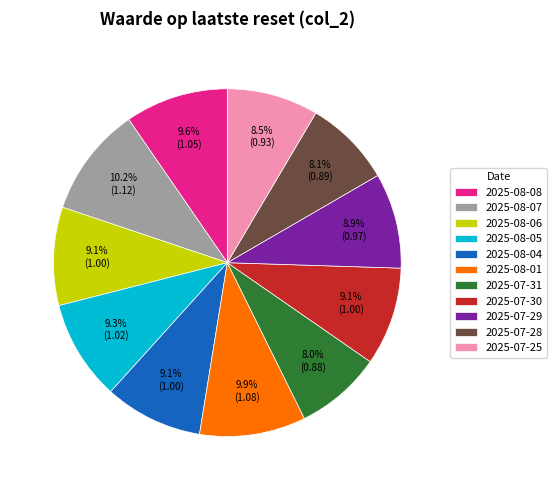

How many slices are in this pie chart?

11